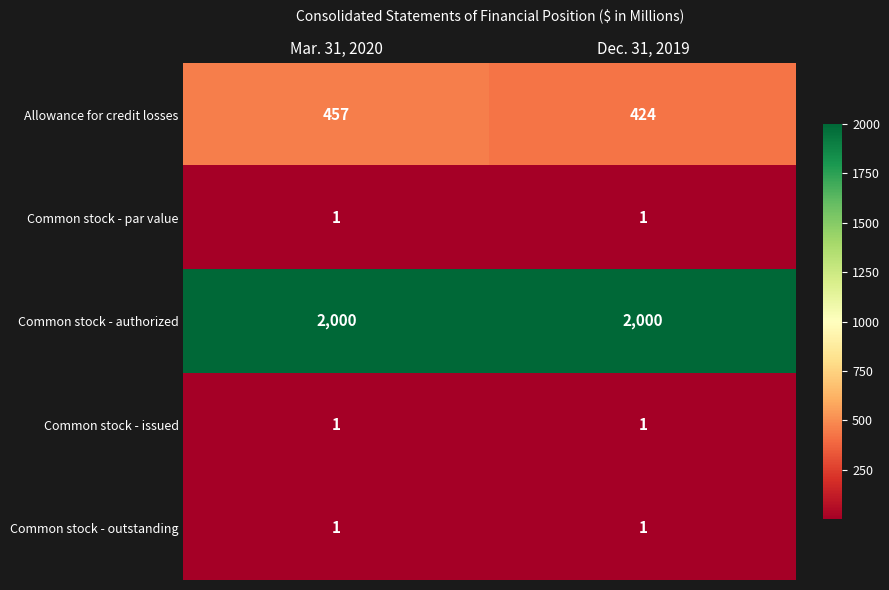

Reading right to left, list all the values displayed in this chart.

Allowance for credit losses: Dec. 31, 2019=424	Mar. 31, 2020=457
Common stock - par value: Dec. 31, 2019=1	Mar. 31, 2020=1
Common stock - authorized: Dec. 31, 2019=2000	Mar. 31, 2020=2000
Common stock - issued: Dec. 31, 2019=1	Mar. 31, 2020=1
Common stock - outstanding: Dec. 31, 2019=1	Mar. 31, 2020=1